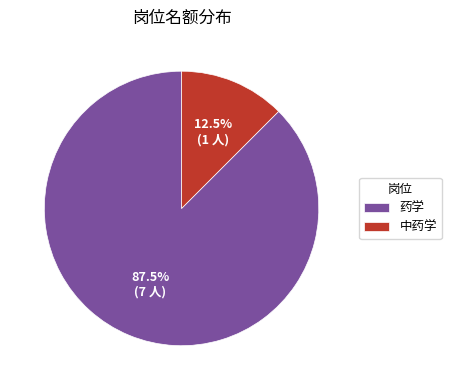

What is the ratio of the value at 中药学 to the value at 药学?

0.1